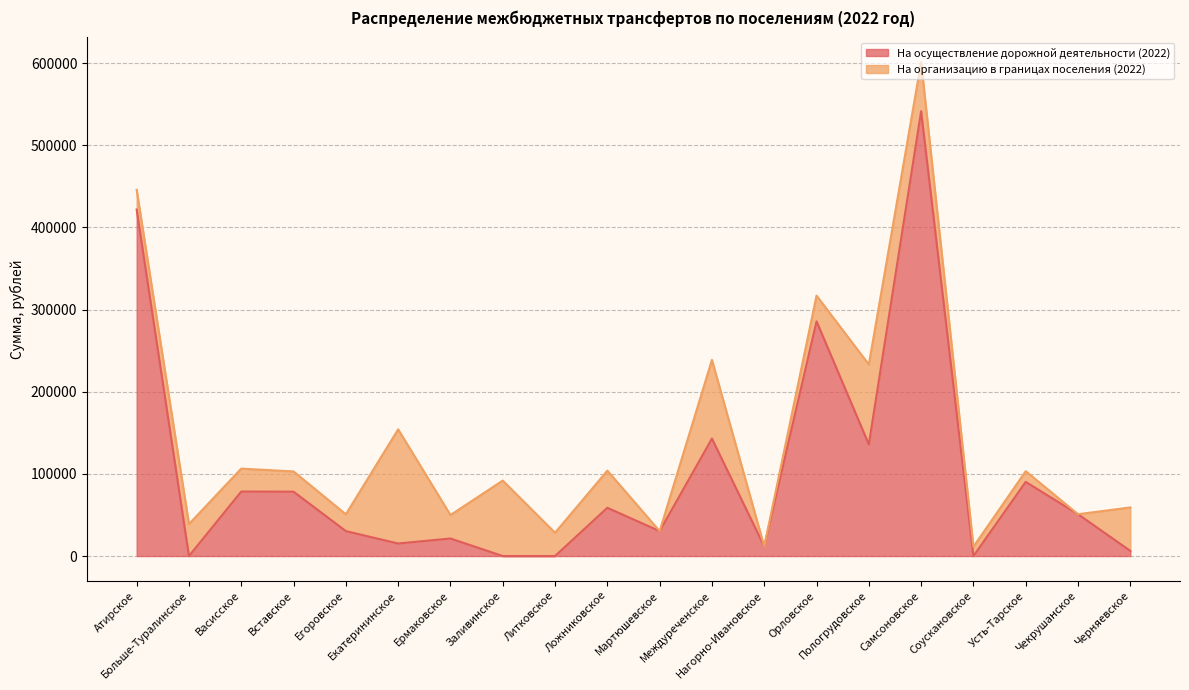

What is the value of the 12th point from the left?

142955